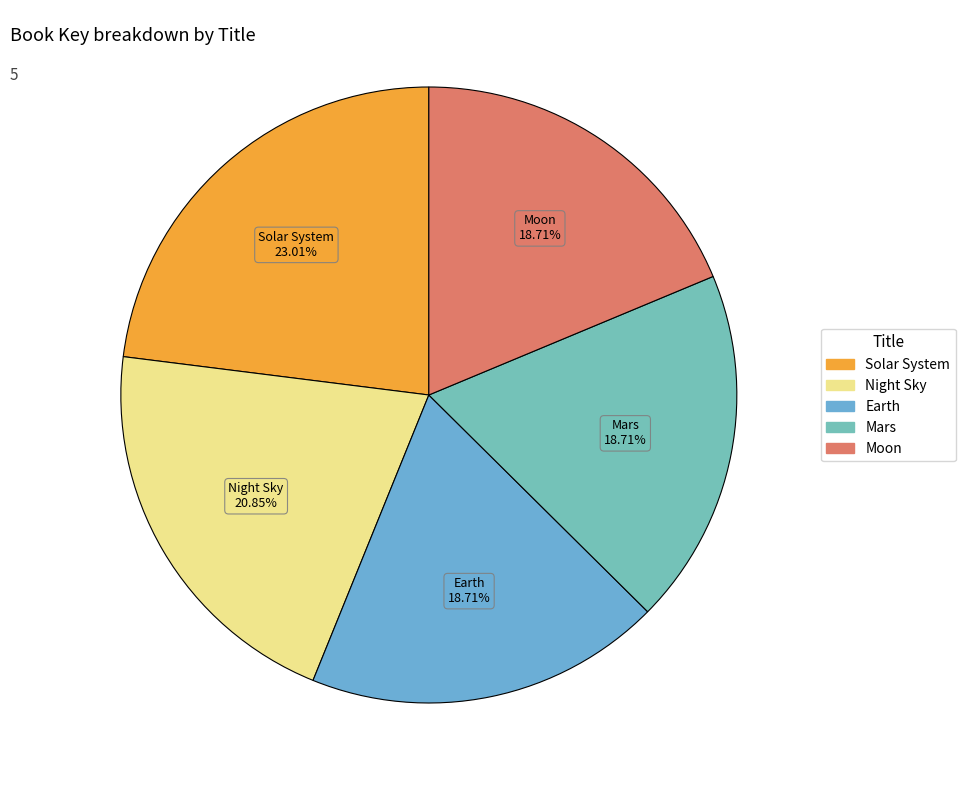

How many segments does this pie chart have?

5